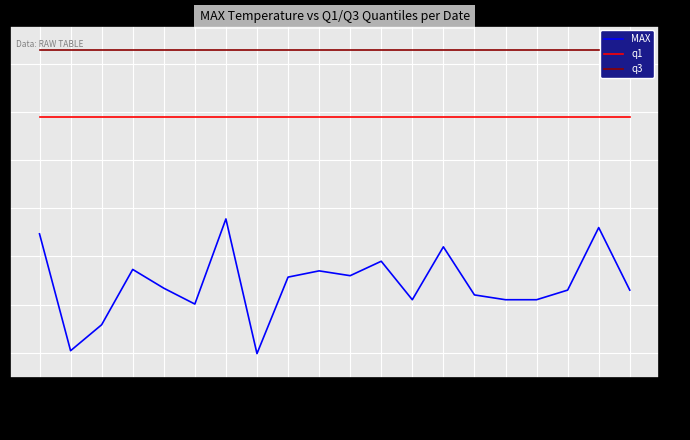

Rank the series by their maximum value, from lowest to highest.

MAX, q1, q3